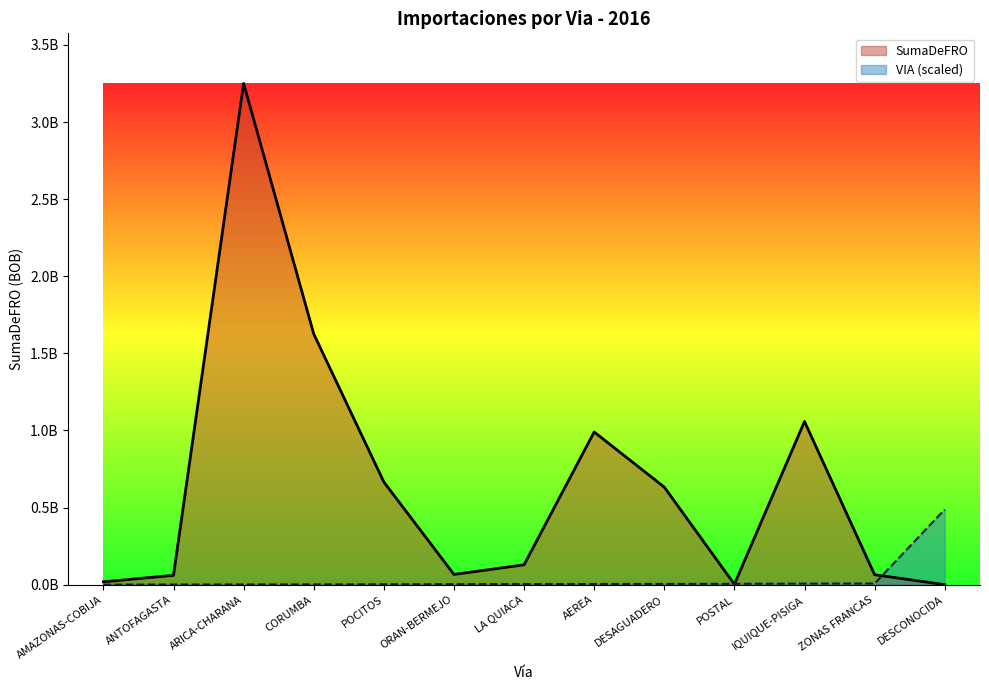

How many times do SumaDeFRO and VIA cross each other?

3